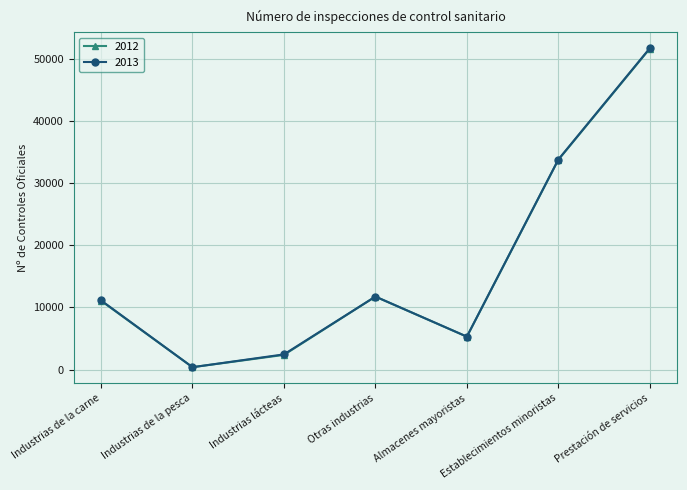

True or false: 2013 has more than 1 interior local peaks.

False